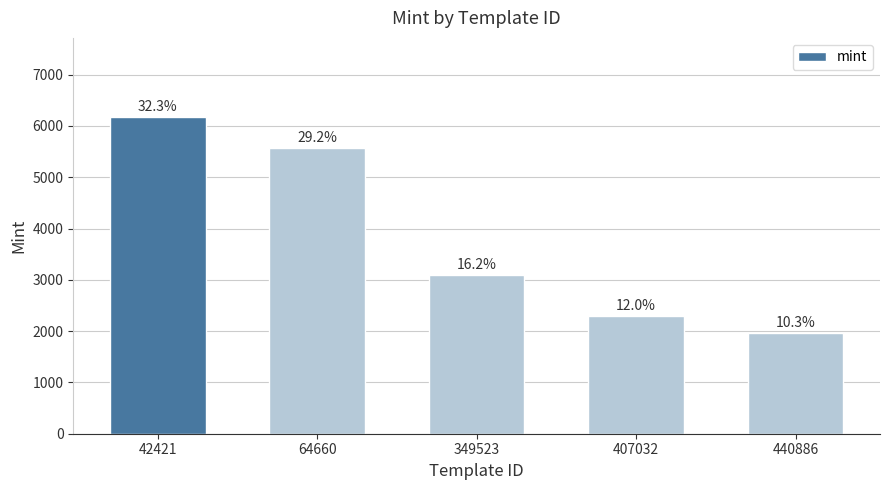

Rank the categories by value from lowest to highest.

440886, 407032, 349523, 64660, 42421